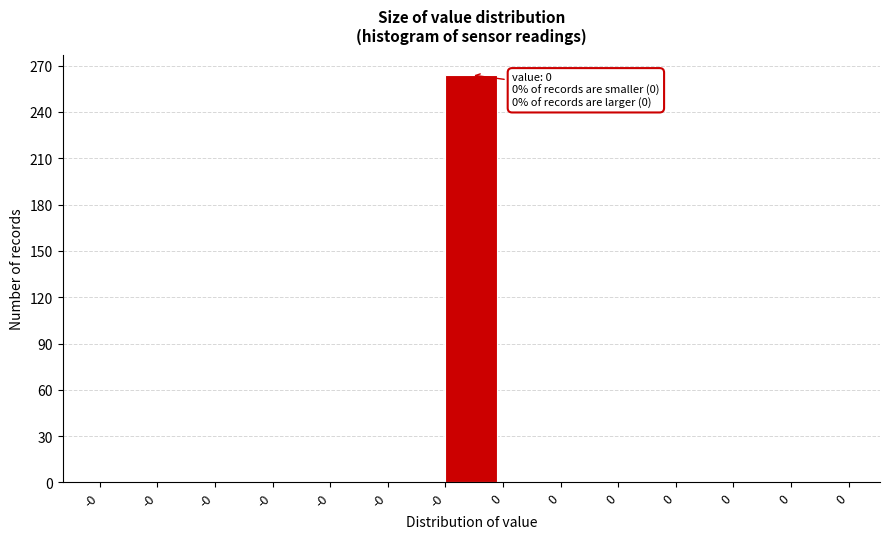

Count the number of data series in this chart.

1